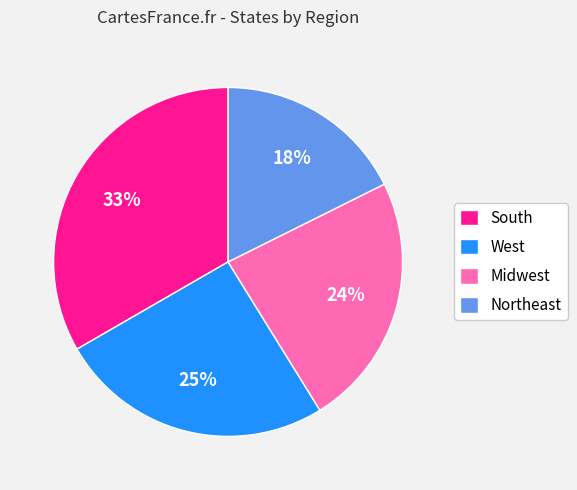

Is West the majority of the pie?

No